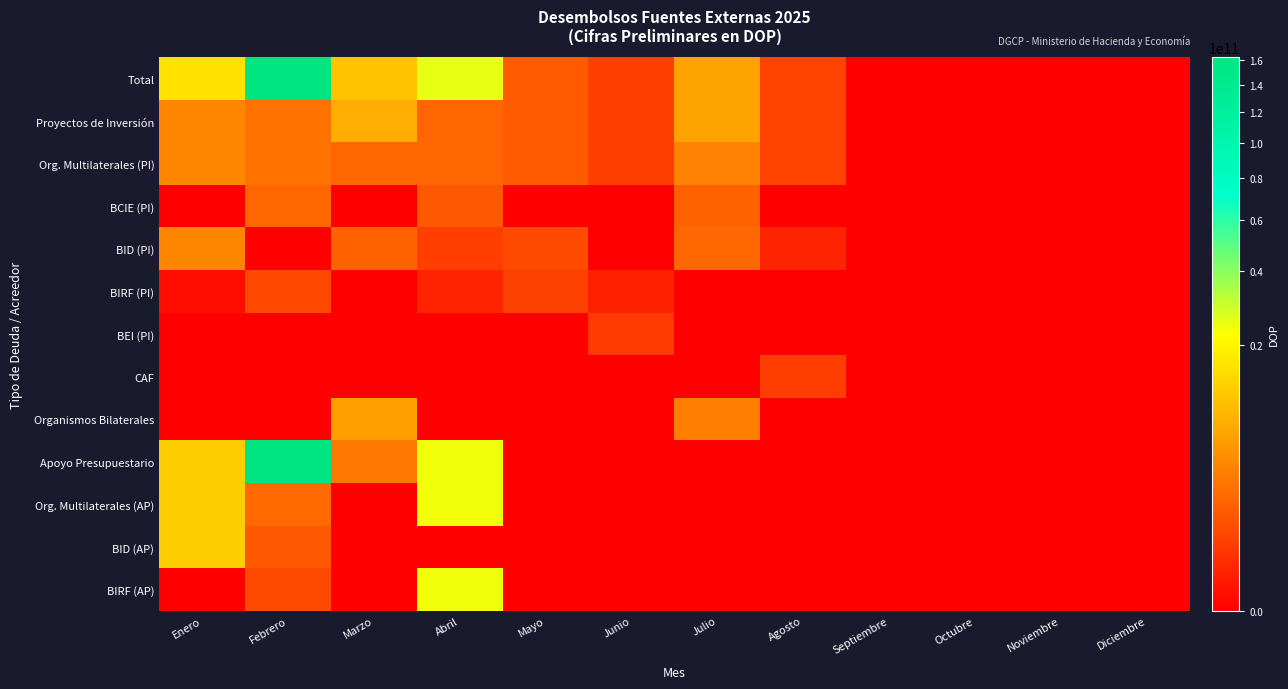

At which category is the sum across all series the highest?

Febrero